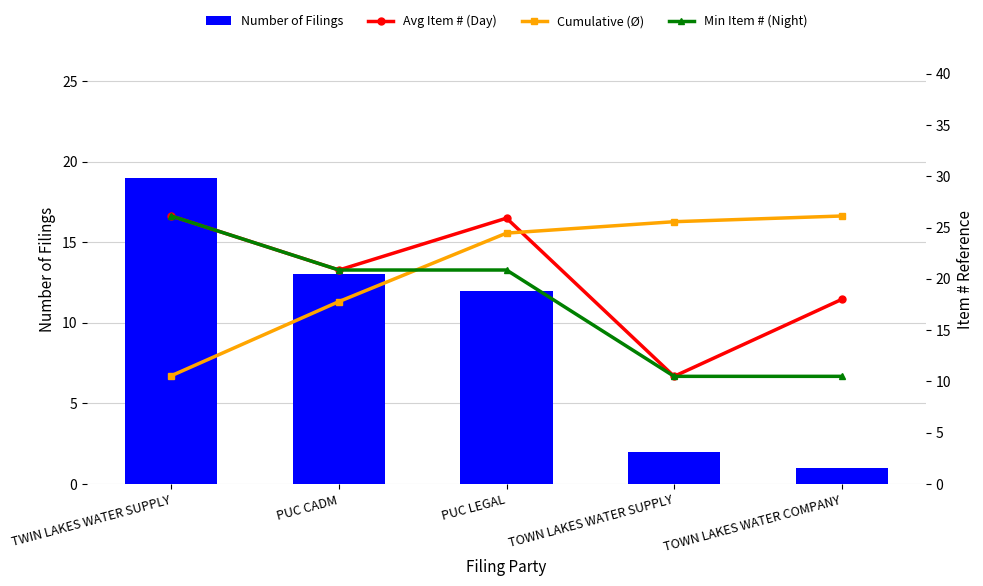

Which series has the largest range (max minus min)?

Number of Filings